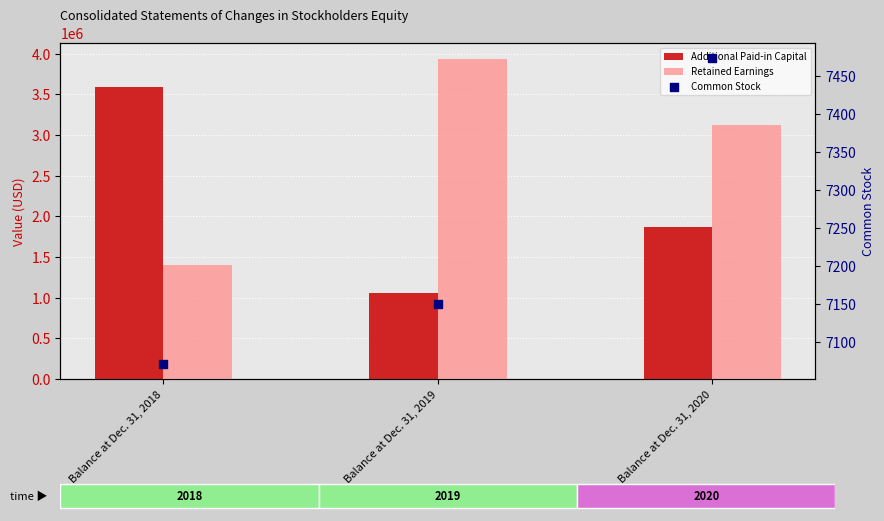

What is the total value across all series at Balance at Dec. 31, 2018?

5000008